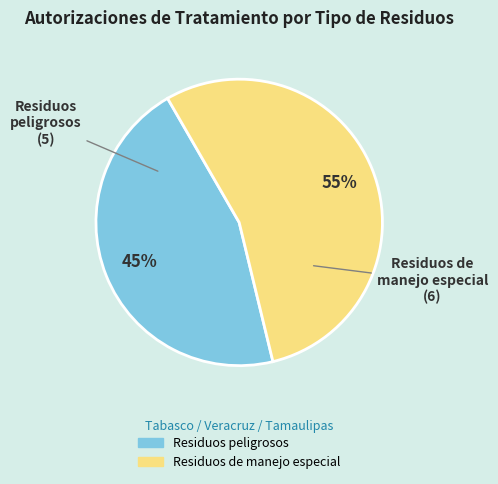

What percentage is the Residuos de manejo especial slice, to the nearest percent?

55%